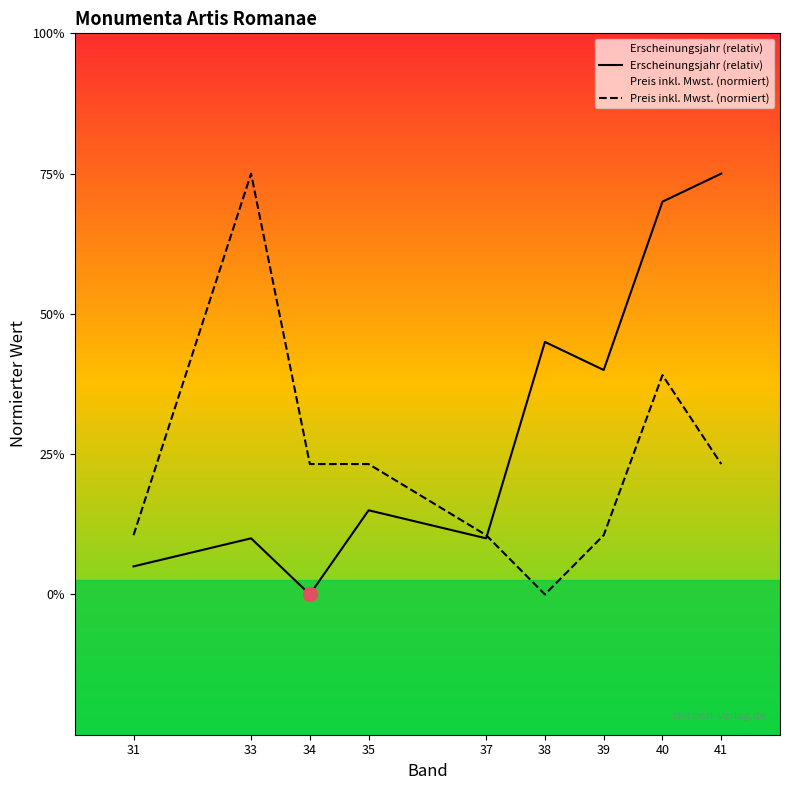

Reading left to right, list all the values displayed in this chart.

Erscheinungsjahr (relativ): 31=1.0	33=2.0	34=0.0	35=3.0	37=2.0	38=9.0	39=8.0	40=14.0	41=15.0
Preis inkl. Mwst. (normiert): 31=2.1	33=15.0	34=4.6	35=4.6	37=2.1	38=0.0	39=2.1	40=7.8	41=4.6